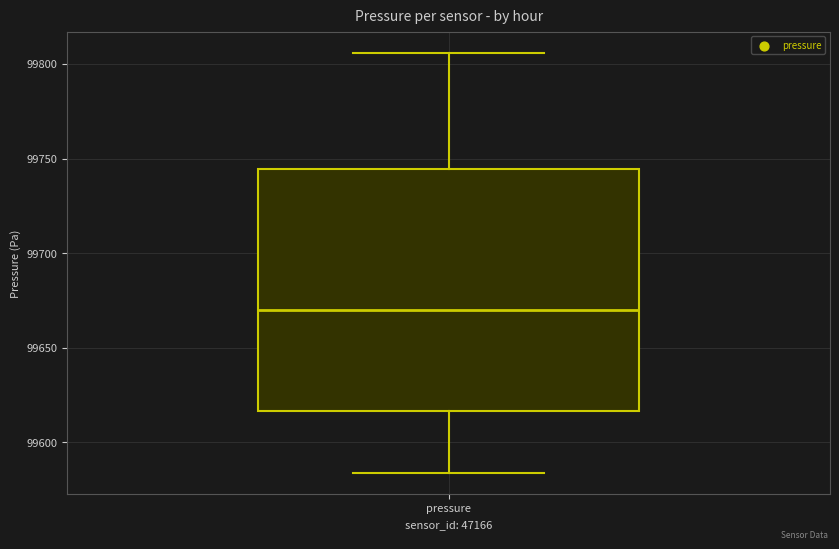

Where is the lower edge of the box for pressure on the y-axis? The values are not printed on the chart, so give them approximately, as read against the axis.

99615